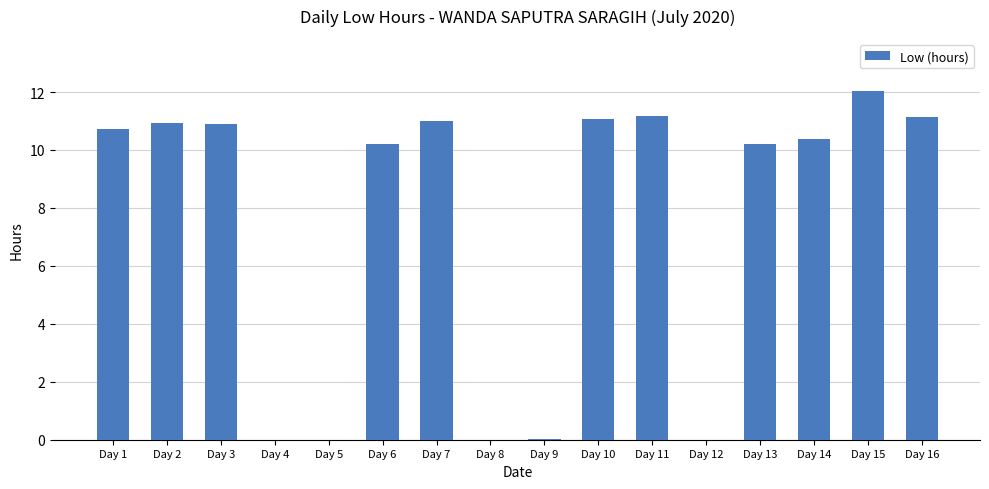

Which category has the highest value across all series?

Day 15